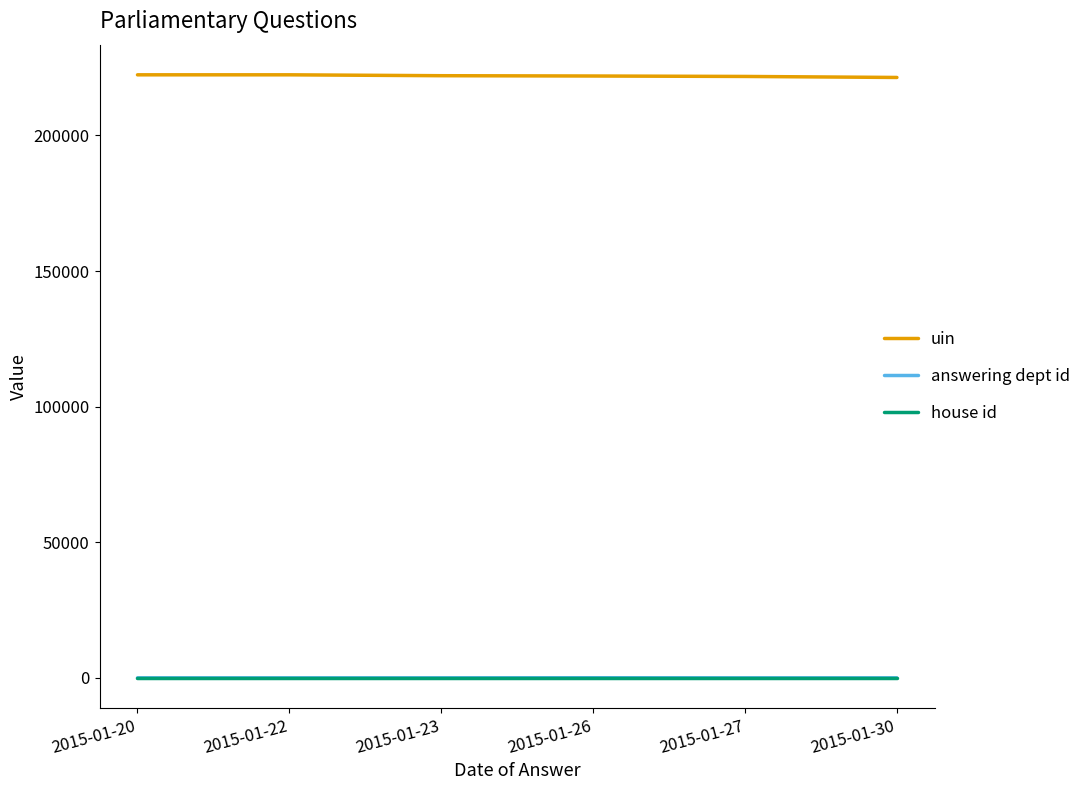

True or false: house id and answering dept id cross at least once.

False